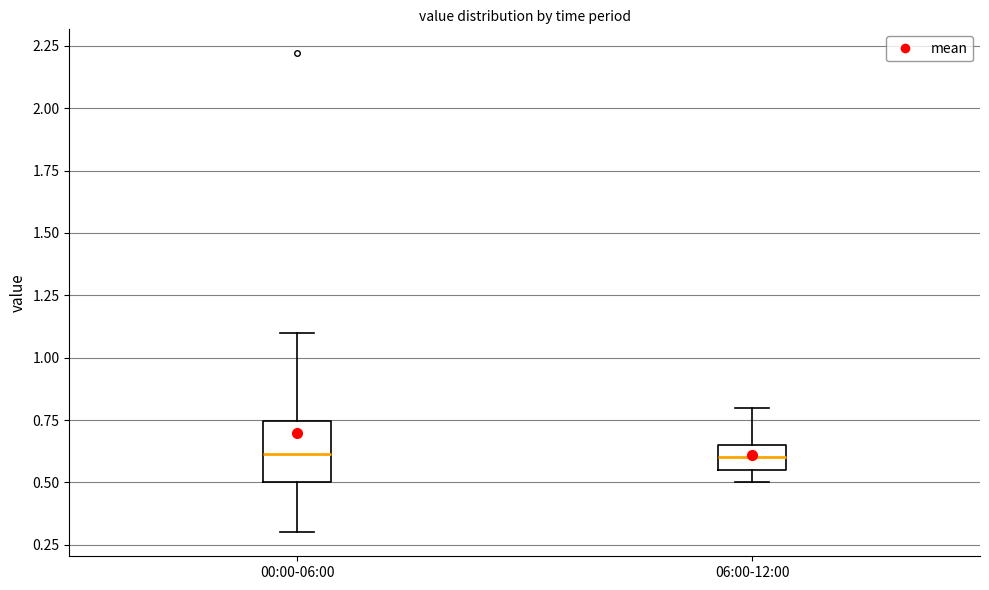

Reading left to right, transcribe this box plot: for each box, give where its median line is, the range the box spans, and where its two whiskers end, as read against the y-axis. The values are not printed on the chart, so give them approximately, as read against the axis.

00:00-06:00: median 0.60, box 0.50 to 0.75, whiskers 0.30 to 1.10
06:00-12:00: median 0.60, box 0.55 to 0.65, whiskers 0.50 to 0.80